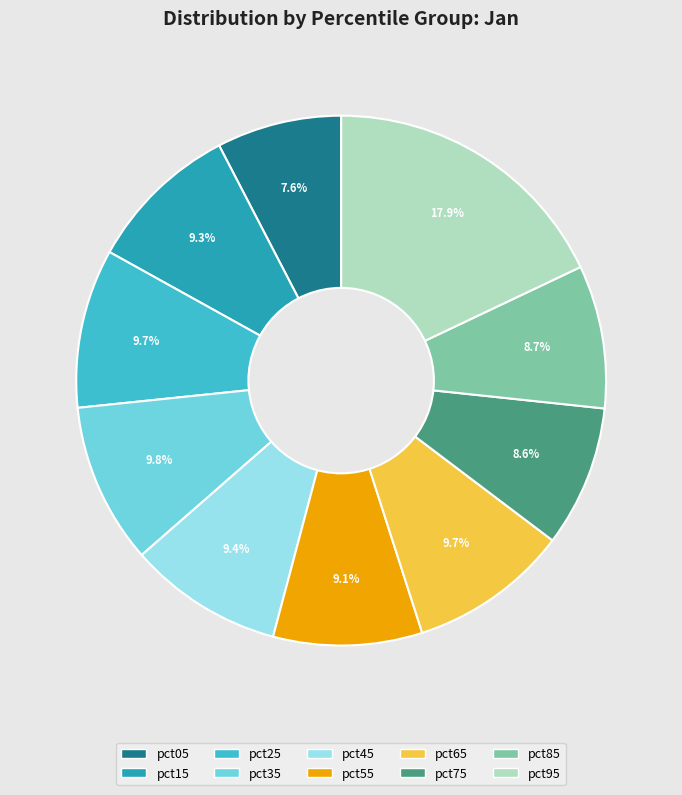

The pct35 slice represents 20% of the pie. True or false?

False